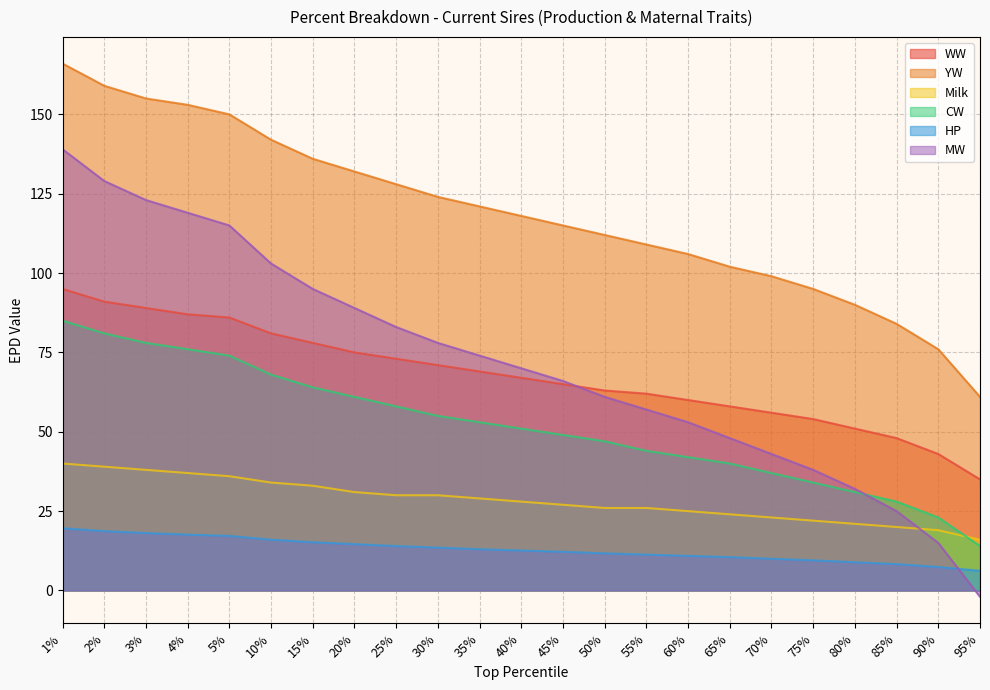

After their last crossing, which series has the higher values: MW or Milk?

Milk